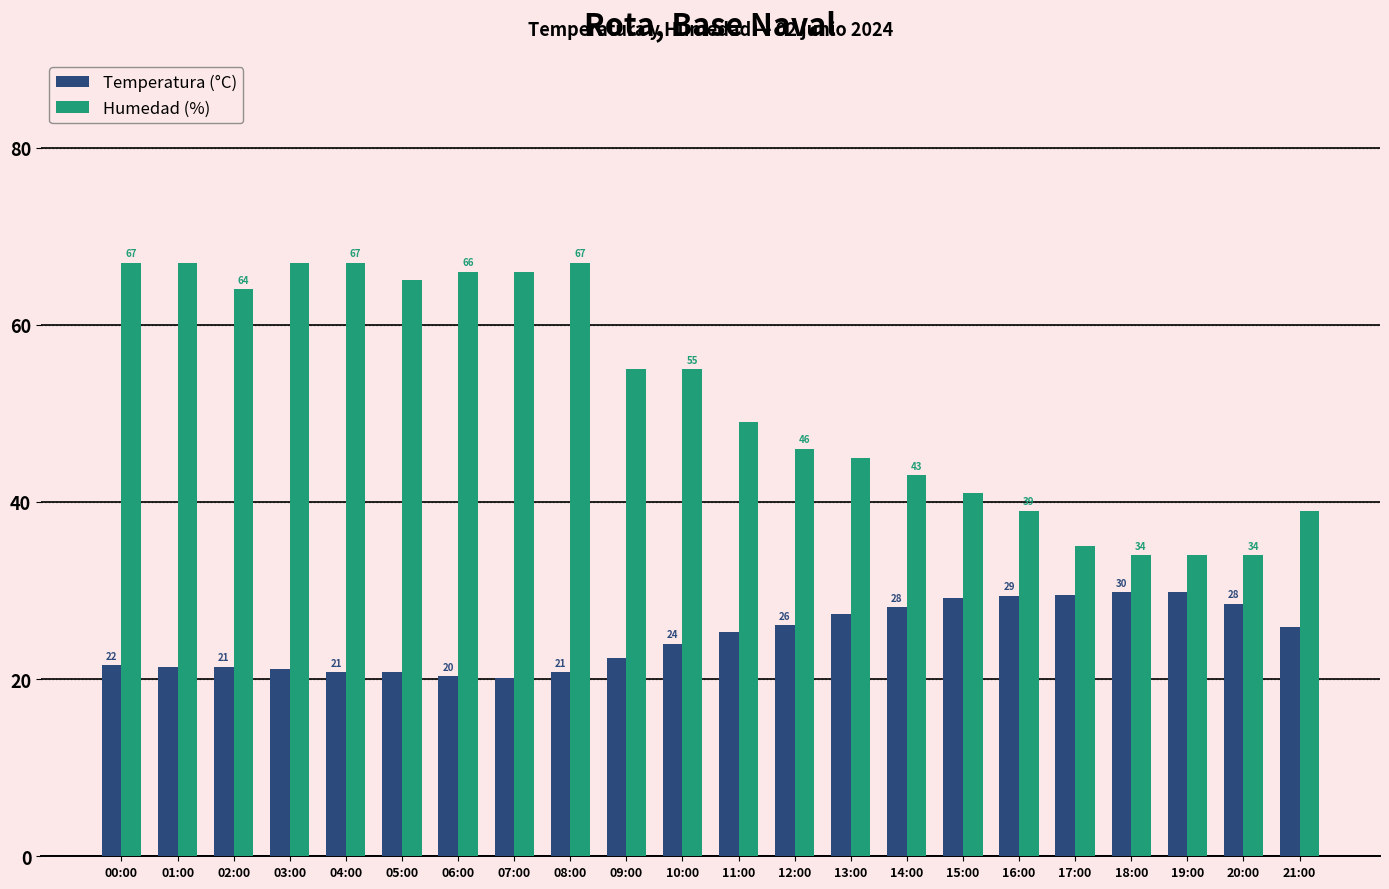

Read the Humedad (%) value at 07:00.

66.0